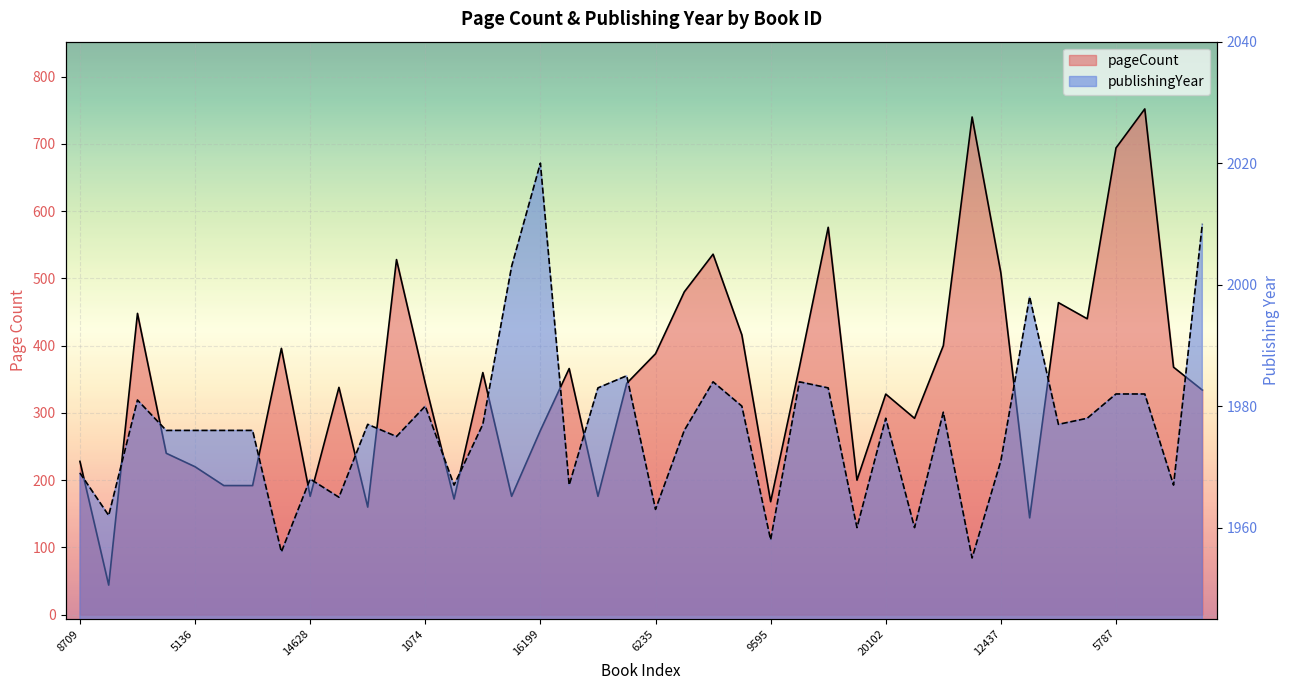

True or false: pageCount has a value of 1044 at 5787.

False